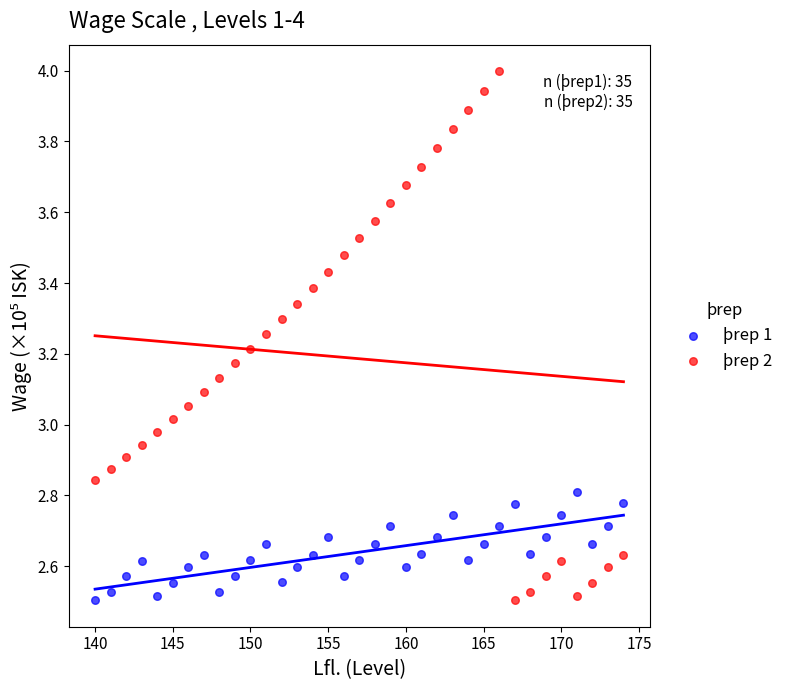

What is the X range (max minus min) for the scatter plot?

34.0